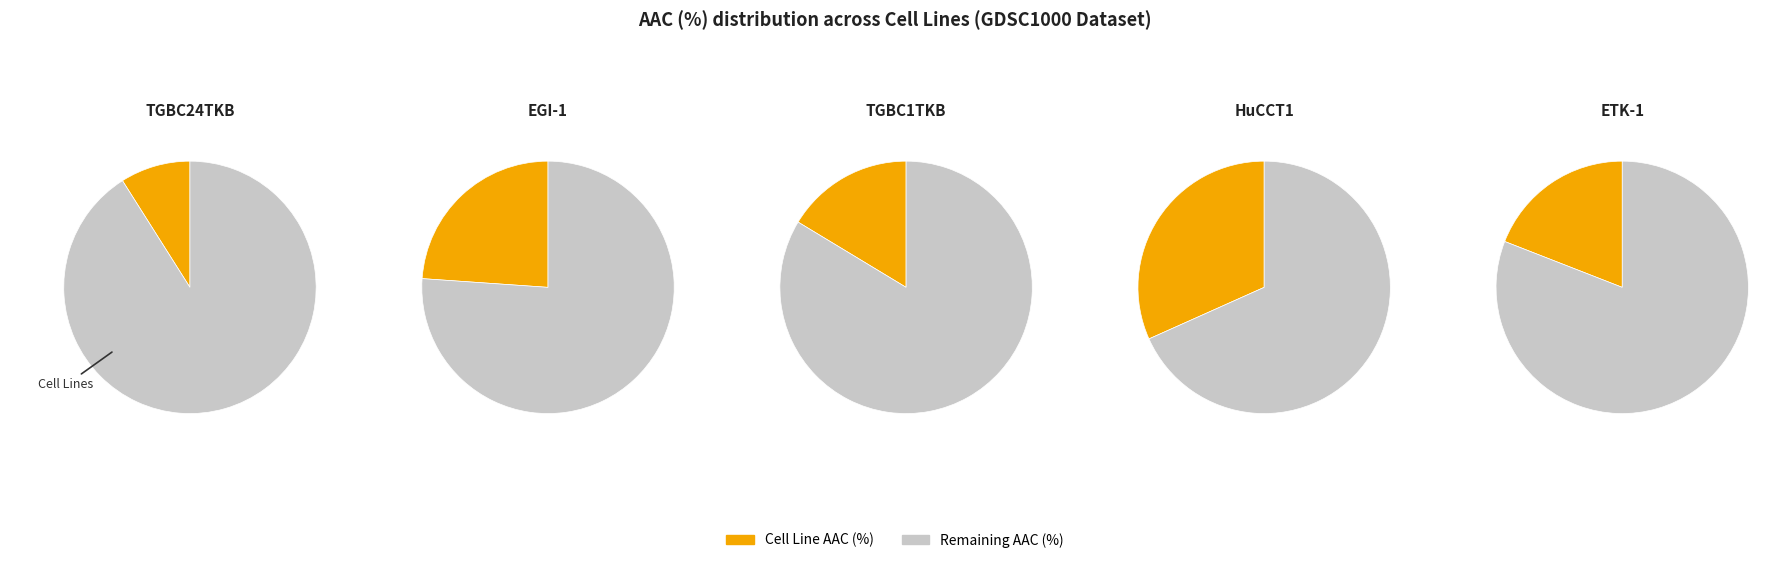

To the nearest percent, what portion does EGI-1 represent?

24%